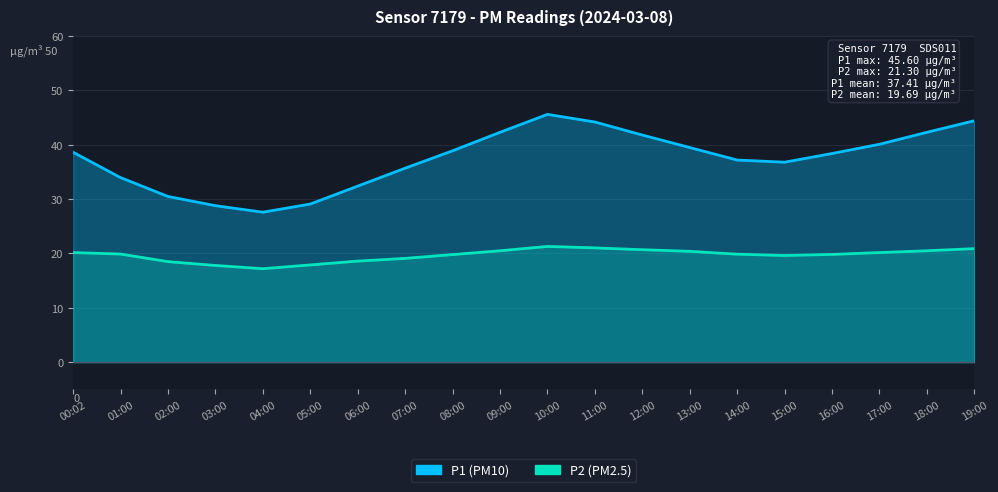

At which category does the chart reach its peak across all series?

10:00